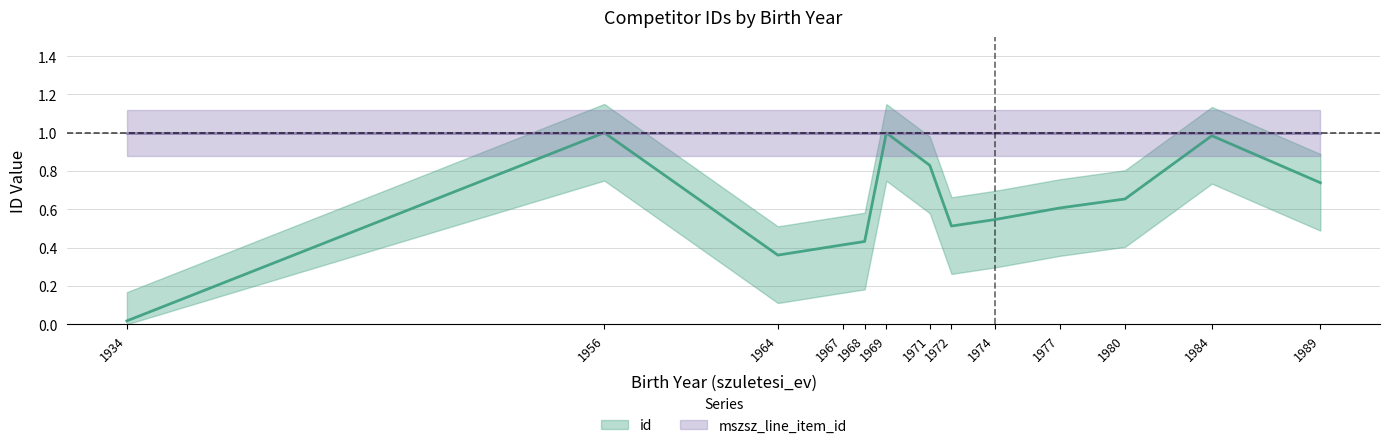

Reading left to right, transcribe all the data shown in this chart.

1934=0.0	1956=1.0	1964=0.4	1967=0.4	1968=0.4	1969=1.0	1971=0.8	1972=0.5	1974=0.5	1977=0.6	1980=0.7	1984=1.0	1989=0.7